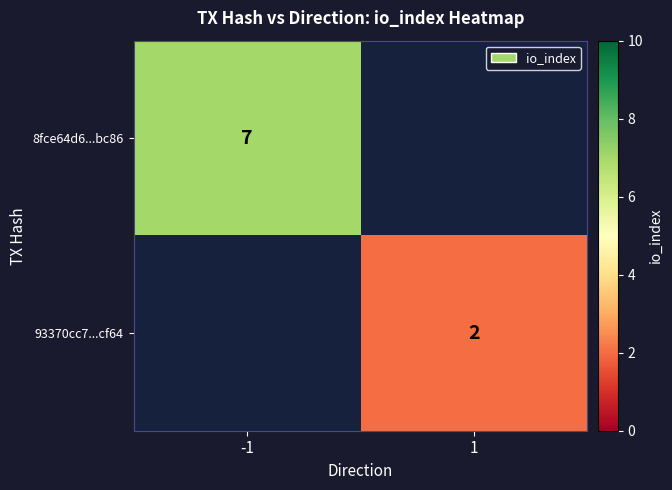

True or false: 8fce64d6...bc86 has a value of 2.0 at -1.

False